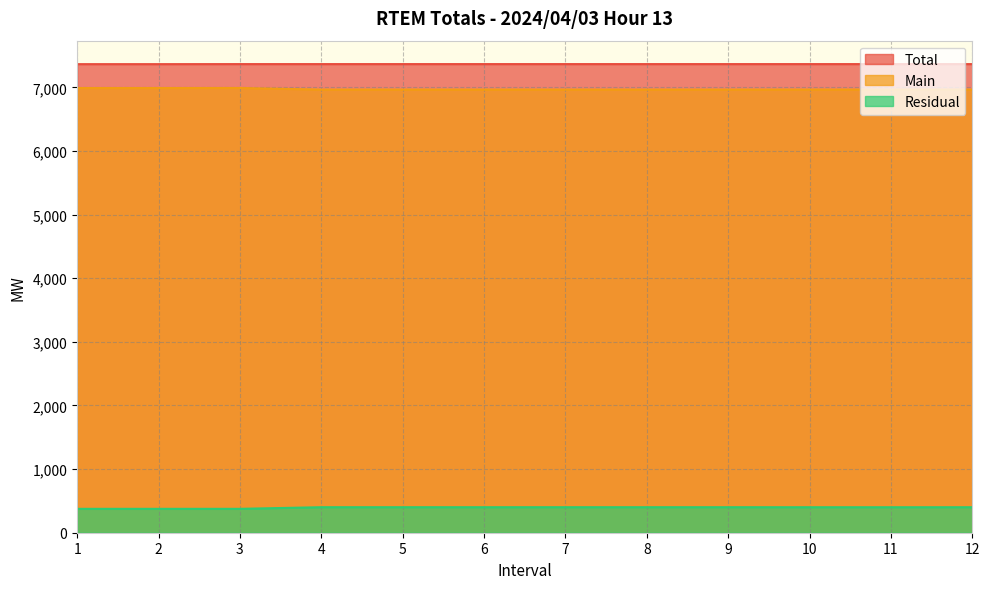

What is the value of the Residual point at the 9th from the left?

401.2